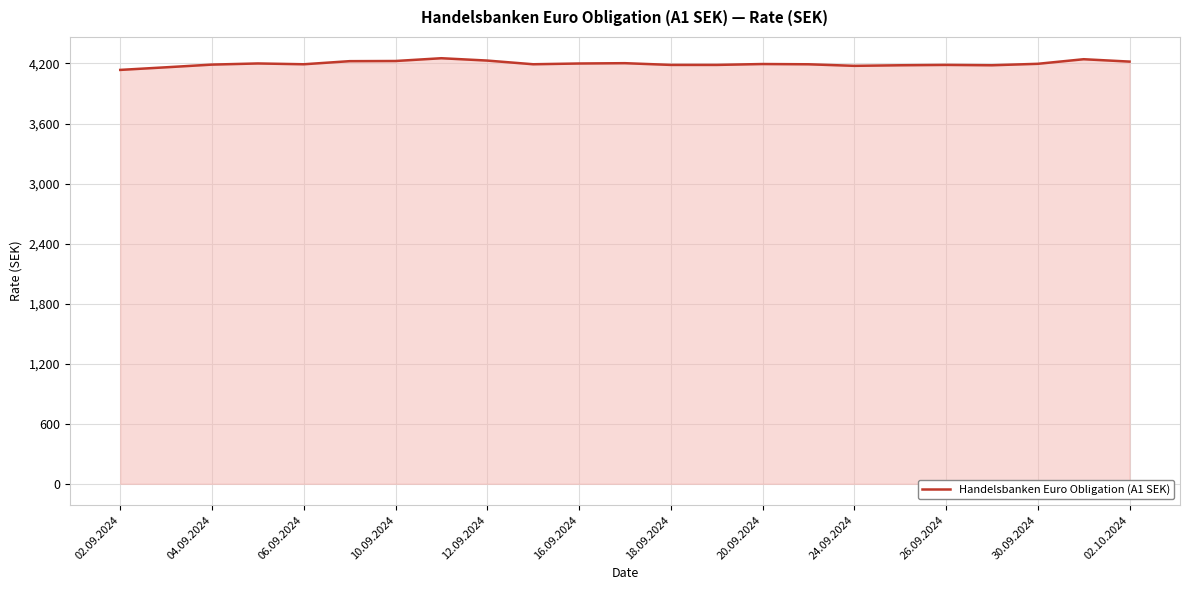

What is the greatest value displayed?

4252.6